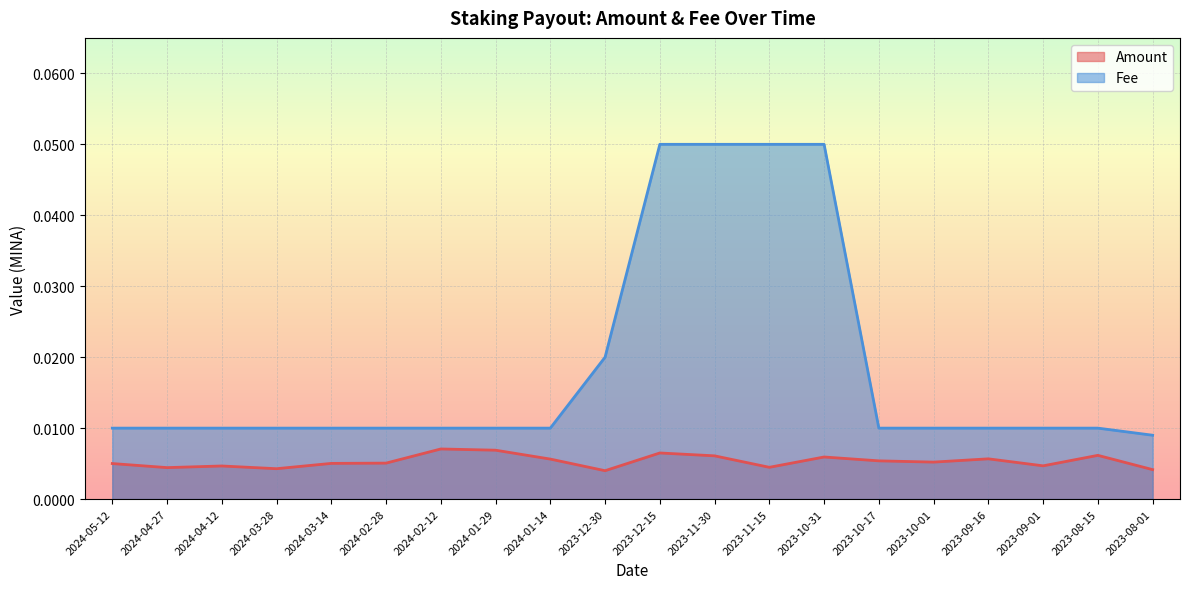

Which category has the highest value across all series?

2023-12-15